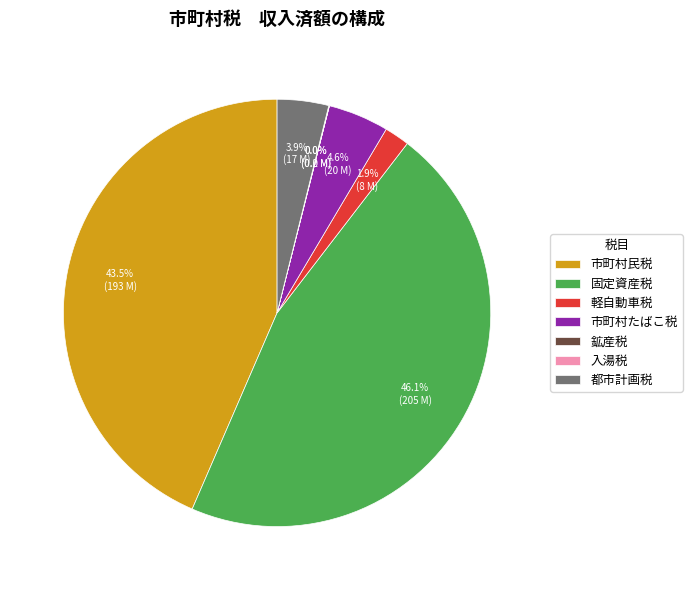

Combined, do 固定資産税 and 市町村民税 account for over 50%?

Yes